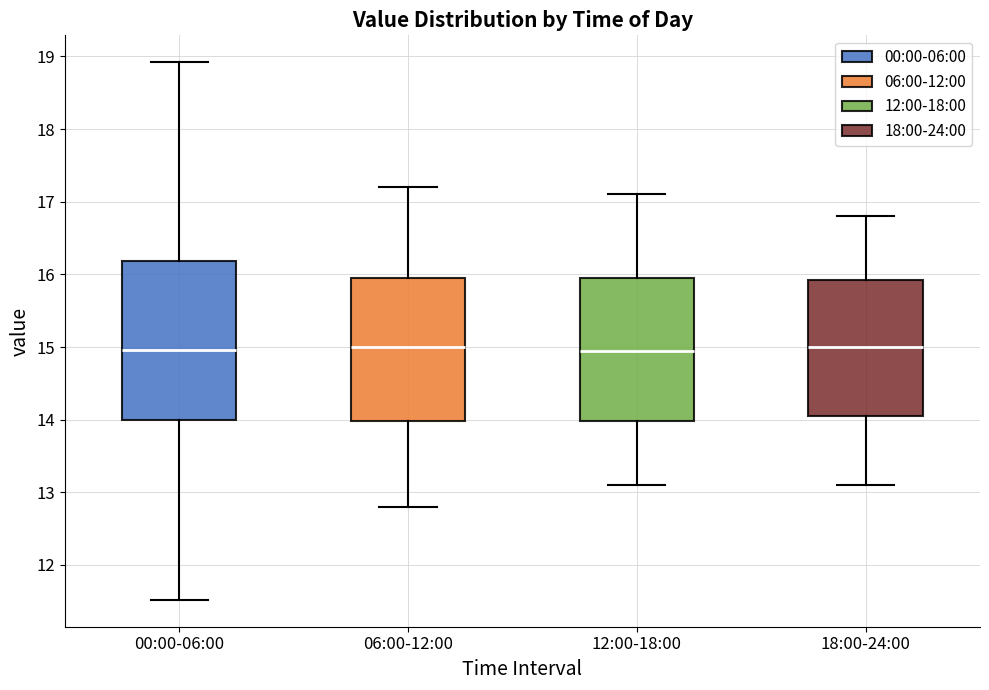

Which box is the tallest, from its lower edge to its upper edge?

00:00-06:00